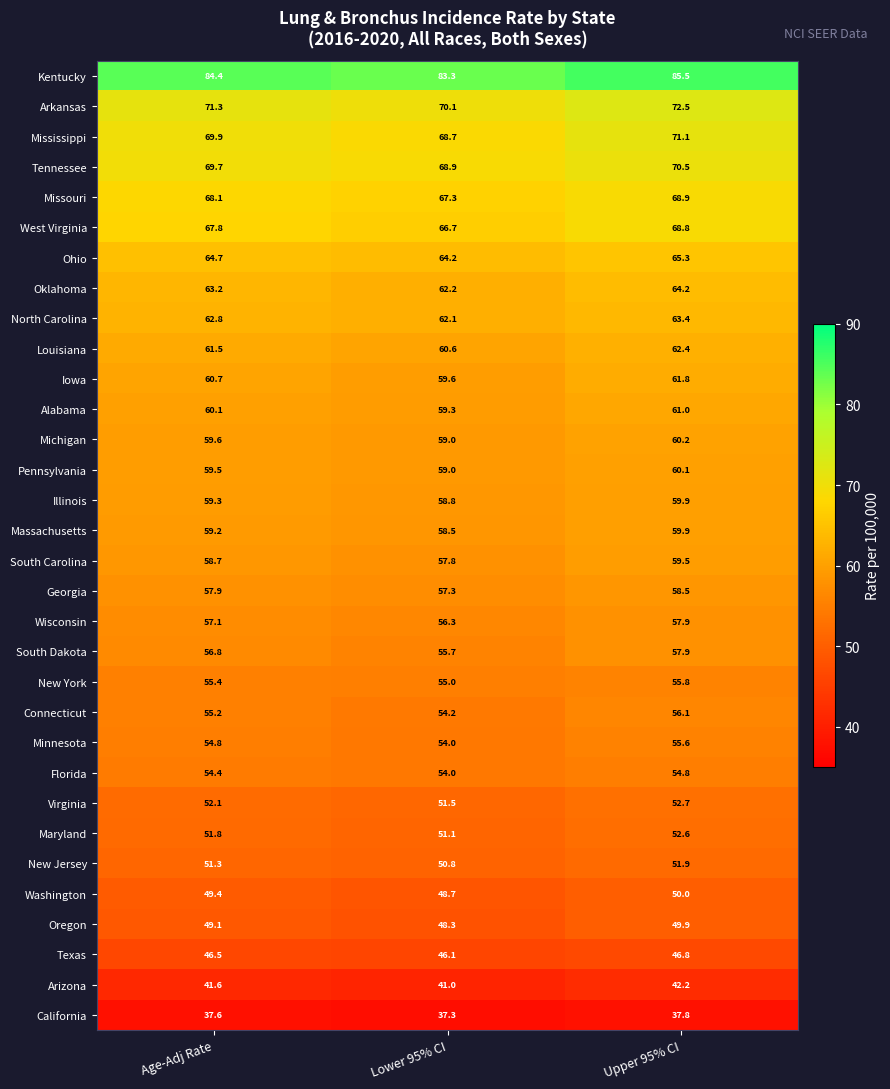

The South Carolina series shows 82.2 at Age-Adj Rate. True or false?

False